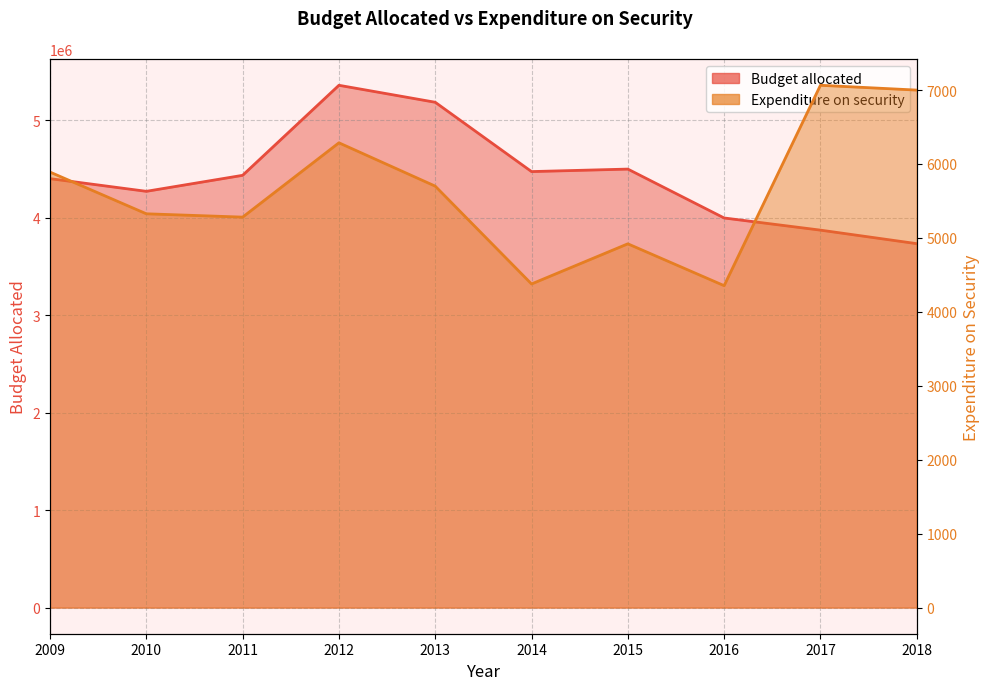

Count the number of data series in this chart.

2